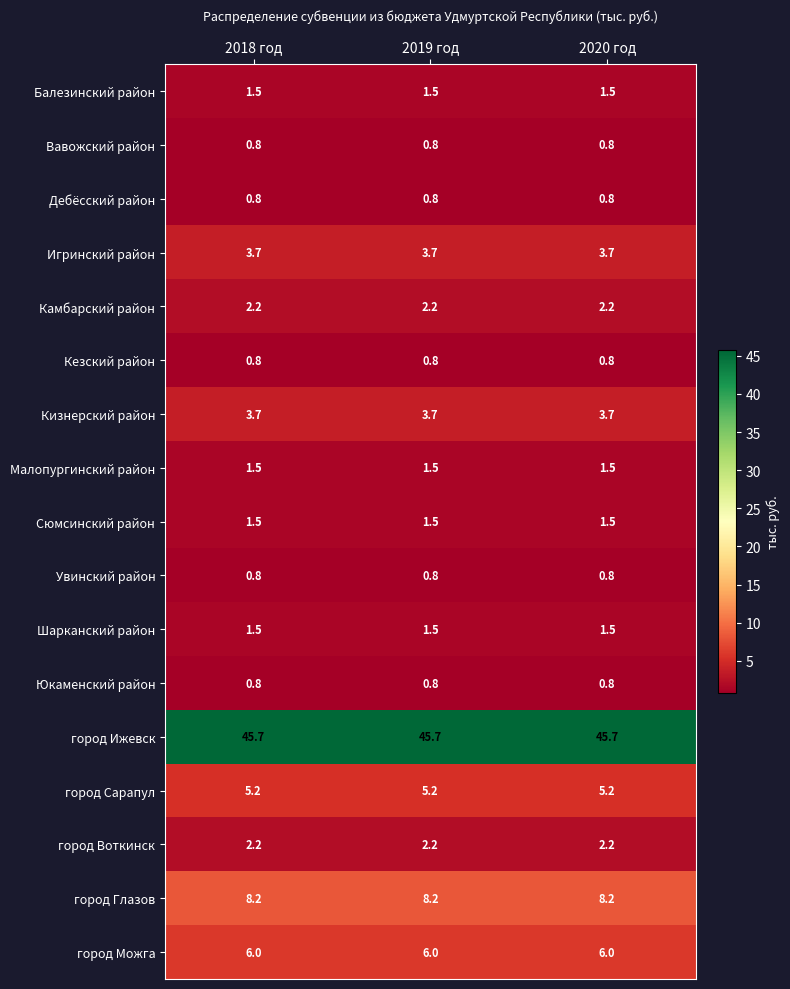

What is the total value across all series at 2019 год?

86.9